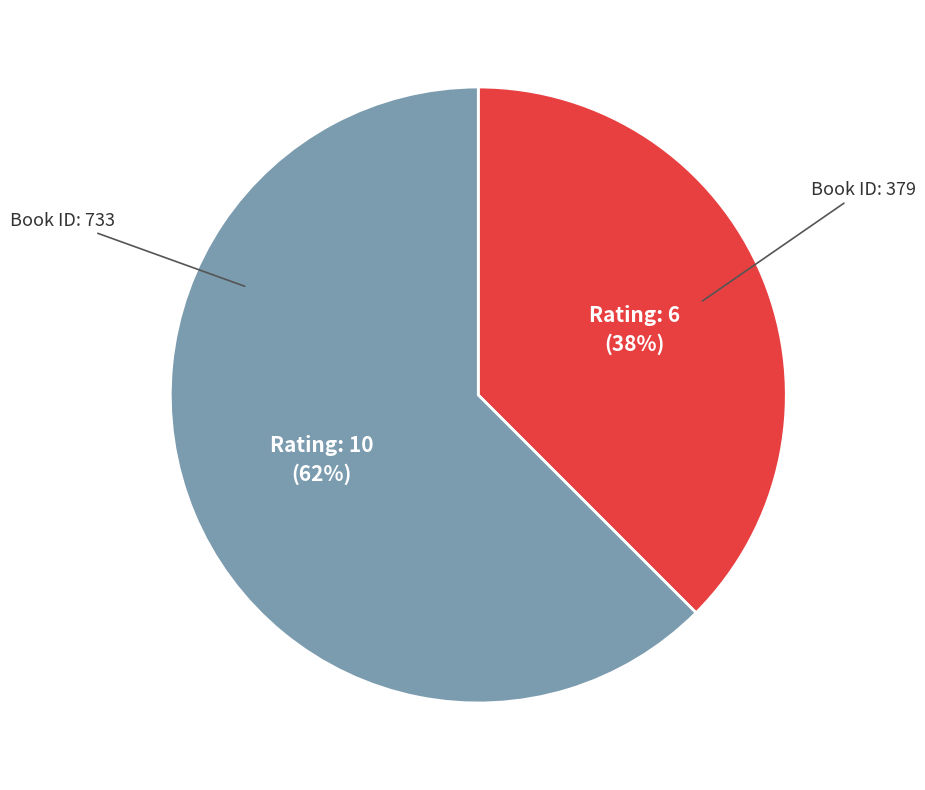

To the nearest percent, what is the average slice percentage?

50%